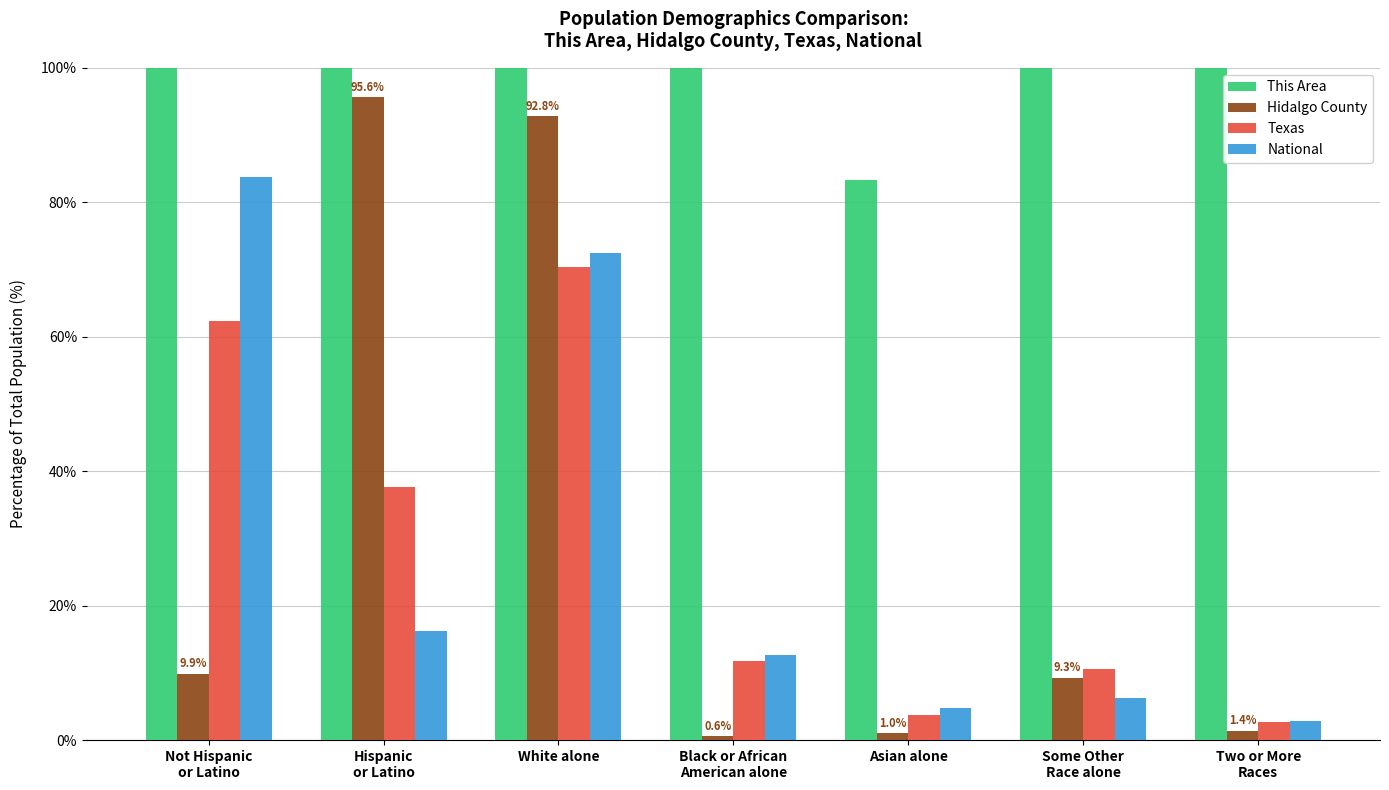

Where is Hidalgo County nearest to the value 48?

Not Hispanic
or Latino